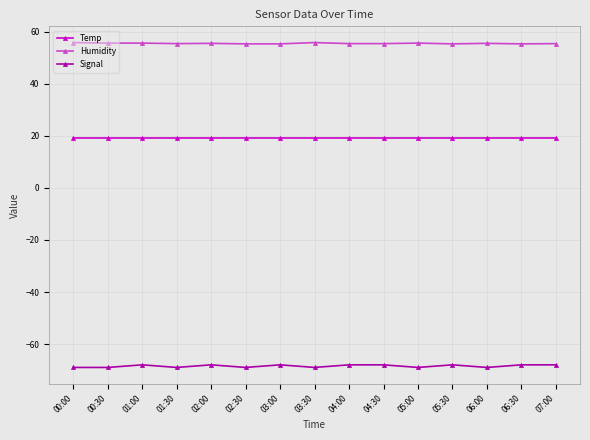

How many lines are shown in the chart?

3